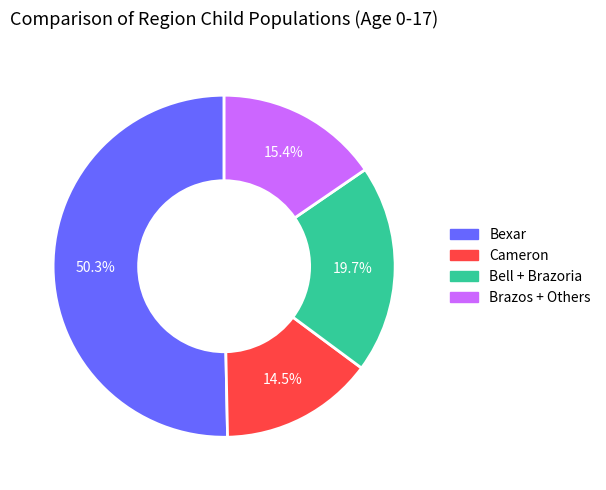

How many slices are in this pie chart?

4